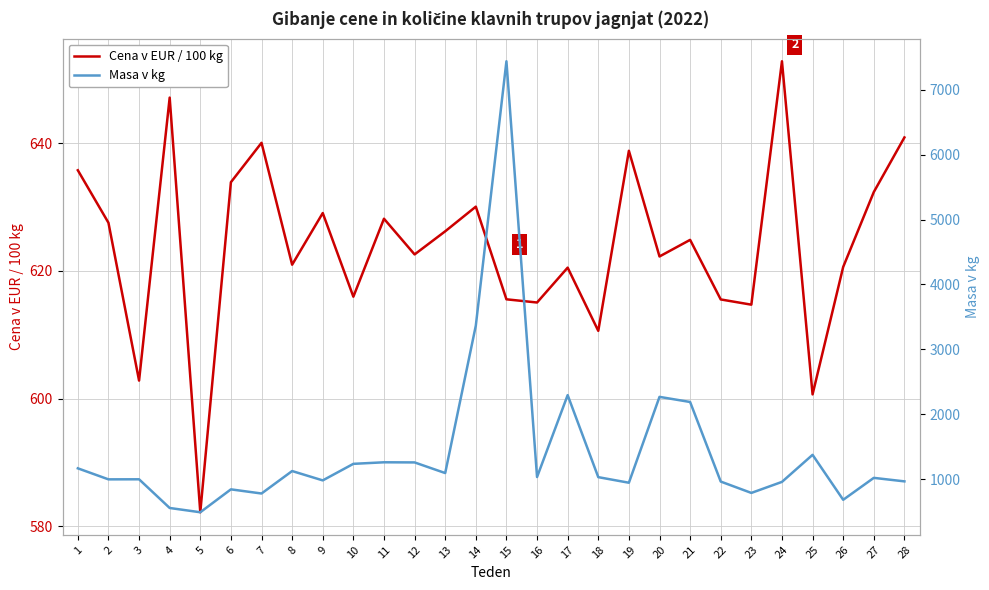

At which label is Cena v EUR / 100 kg closest to 617?

10